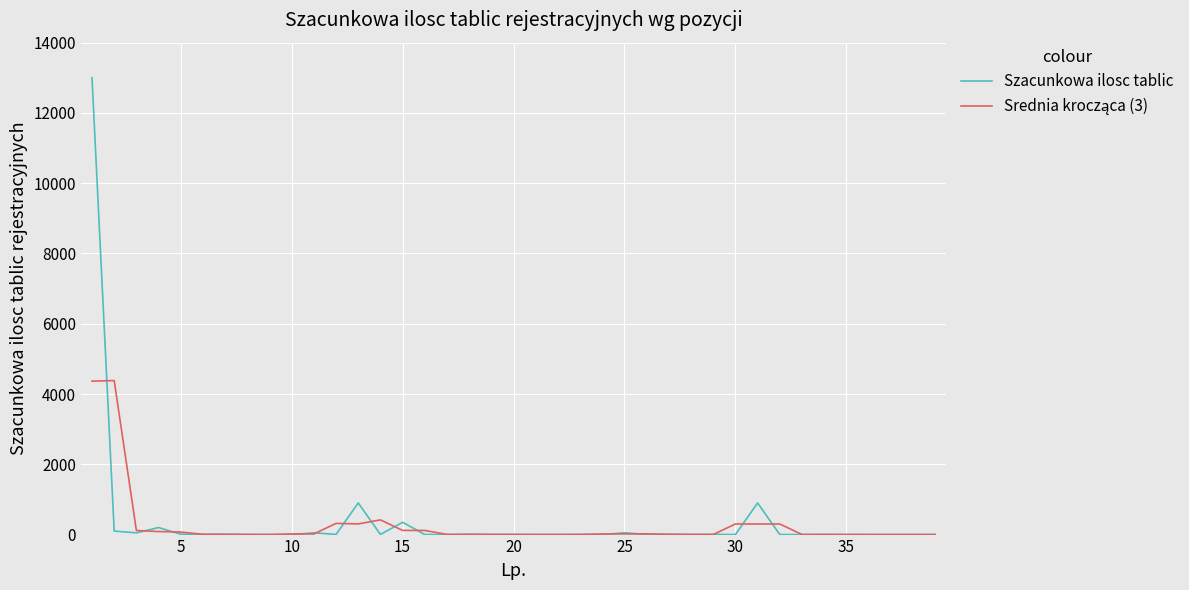

What is the greatest value displayed?

13000.0